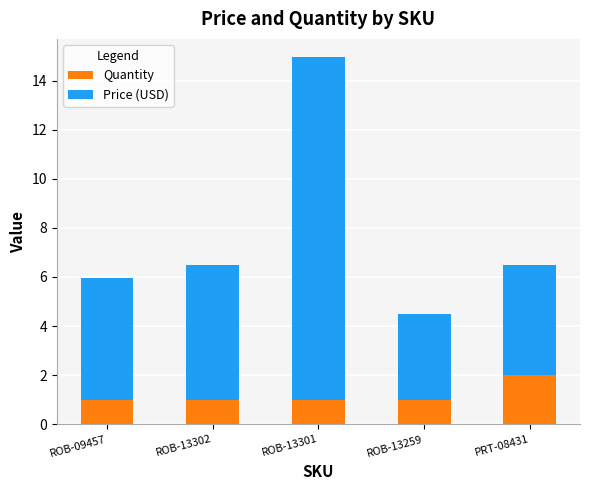

What is the lowest value of the Quantity series?

1.0